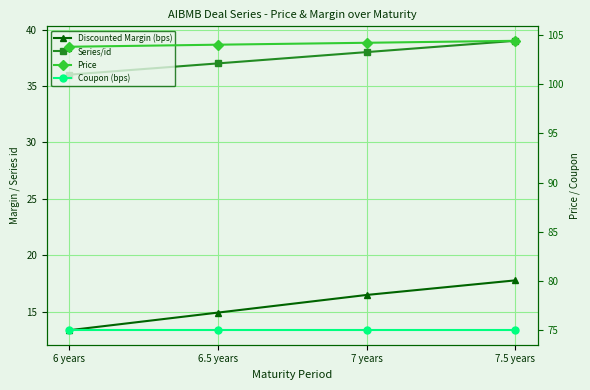

What is the value of the Price point at the 3rd from the left?

104.2